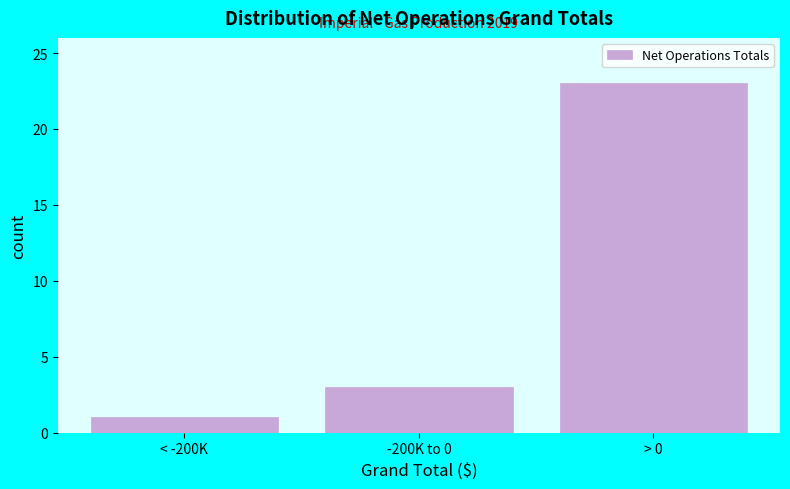

Reading right to left, list all the values displayed in this chart.

23	3	1